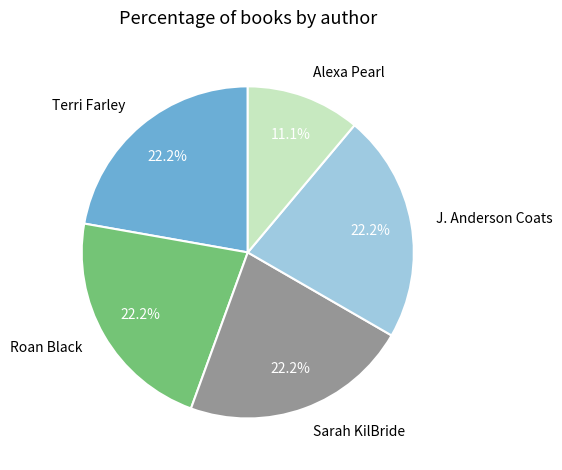

Does any single category account for the majority?

No